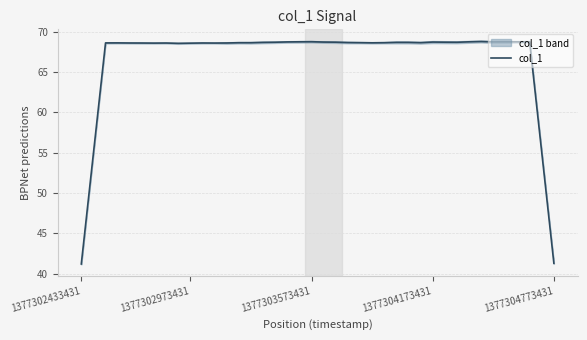

Where is the first local minimum?

6